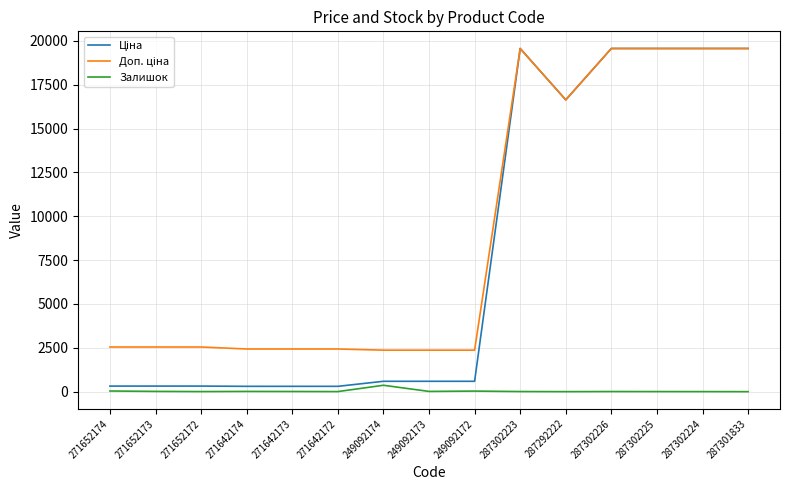

Where does the Залишок series first go above 7?

271652174